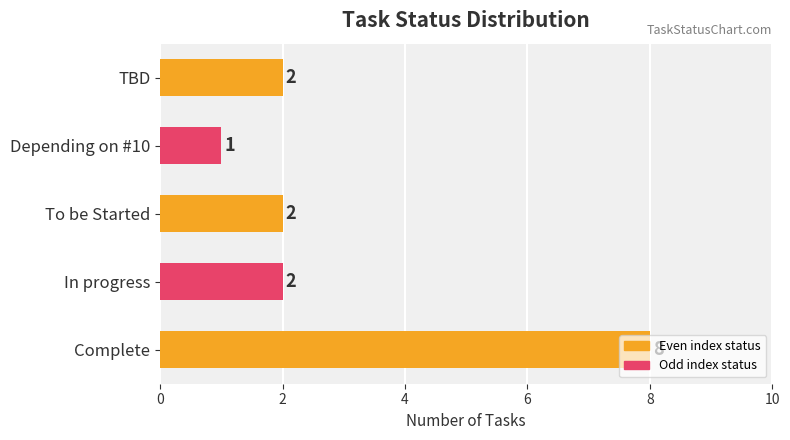

What is the difference between the maximum and minimum values?

7